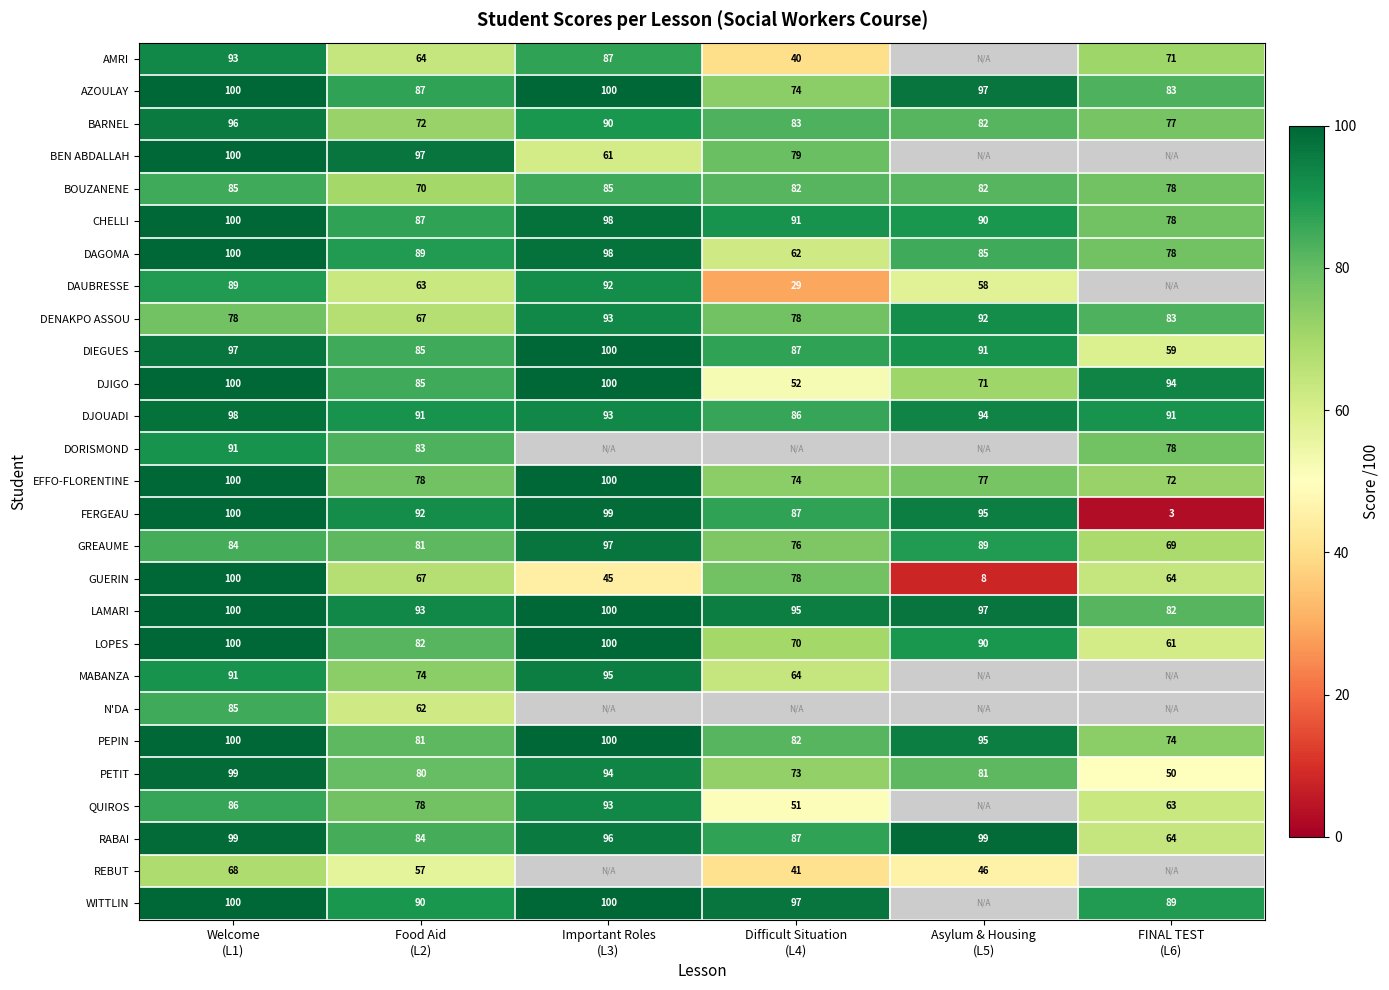

How many LOPES values are between 70 and 100?

5